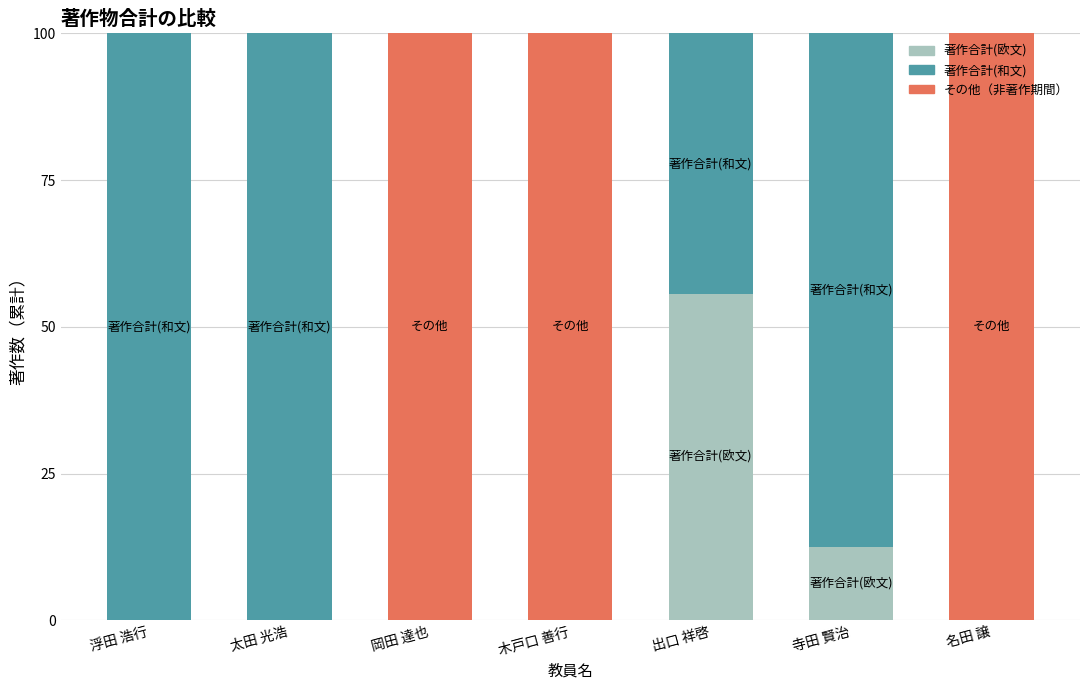

What is the total value across all series at 木戸口 善行?

100.0